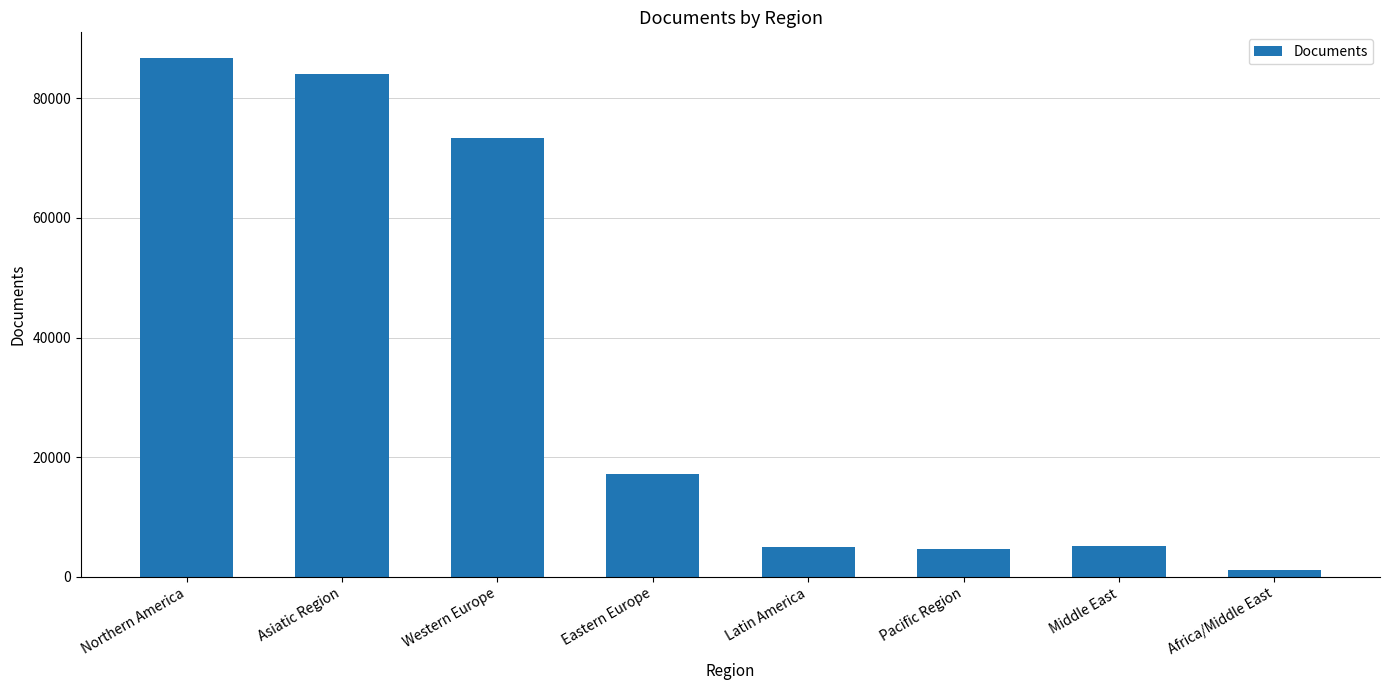

Is it true that the value at Africa/Middle East is 1138?

True